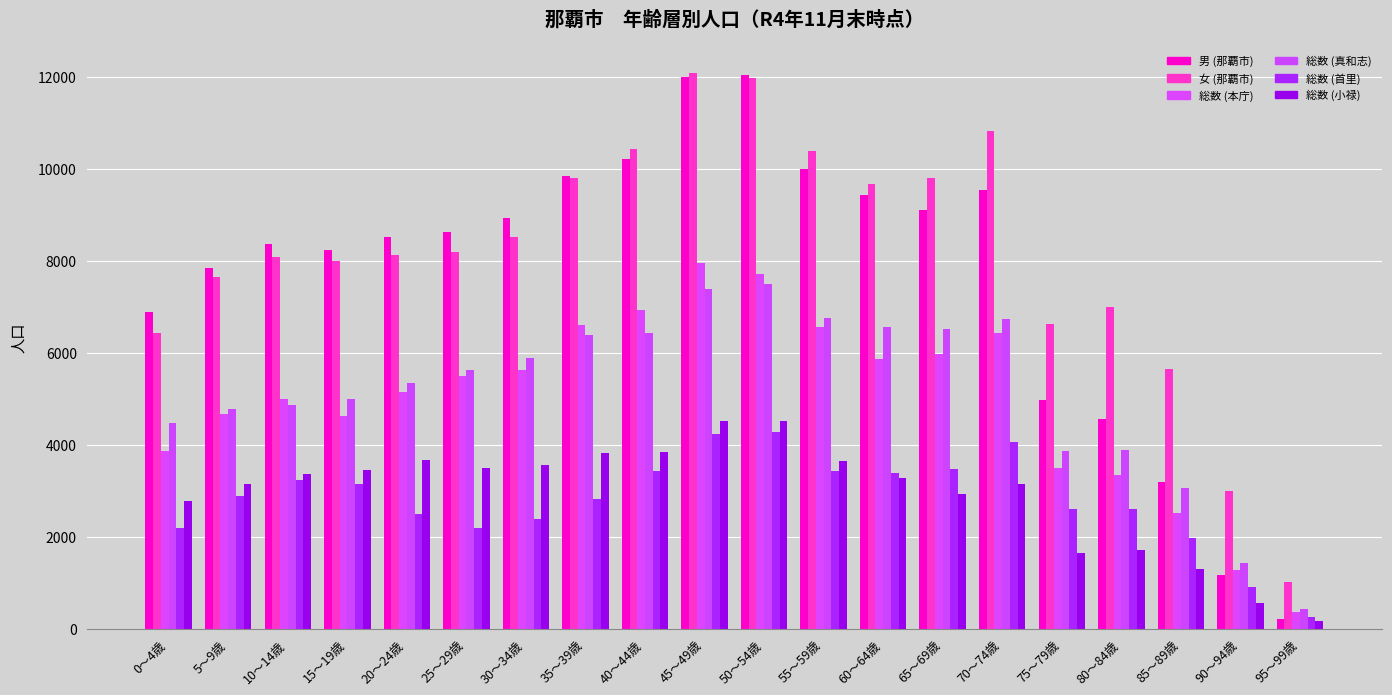

Where is 総数 (小禄) nearest to the value 2343?

0～4歳